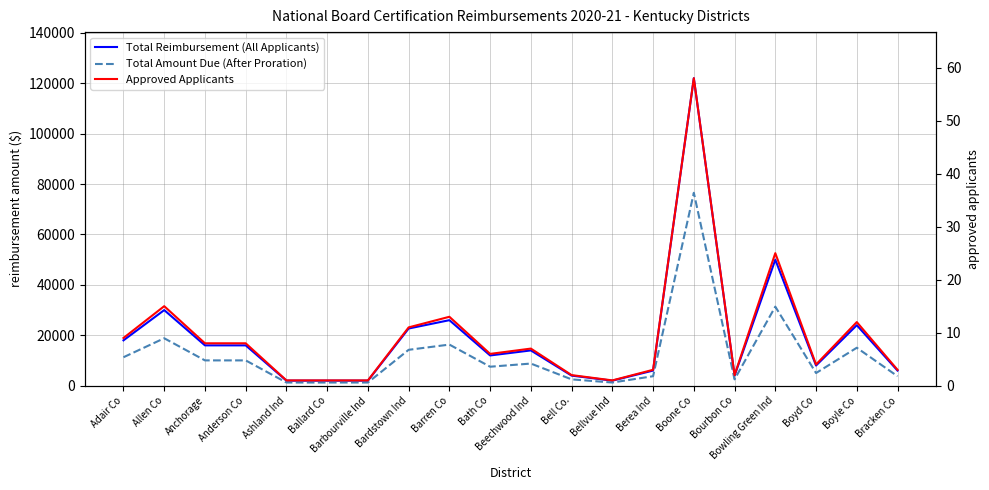

What are all the series names shown in the legend?

Total Reimbursement (All Applicants), Total Amount Due (After Proration), Approved Applicants